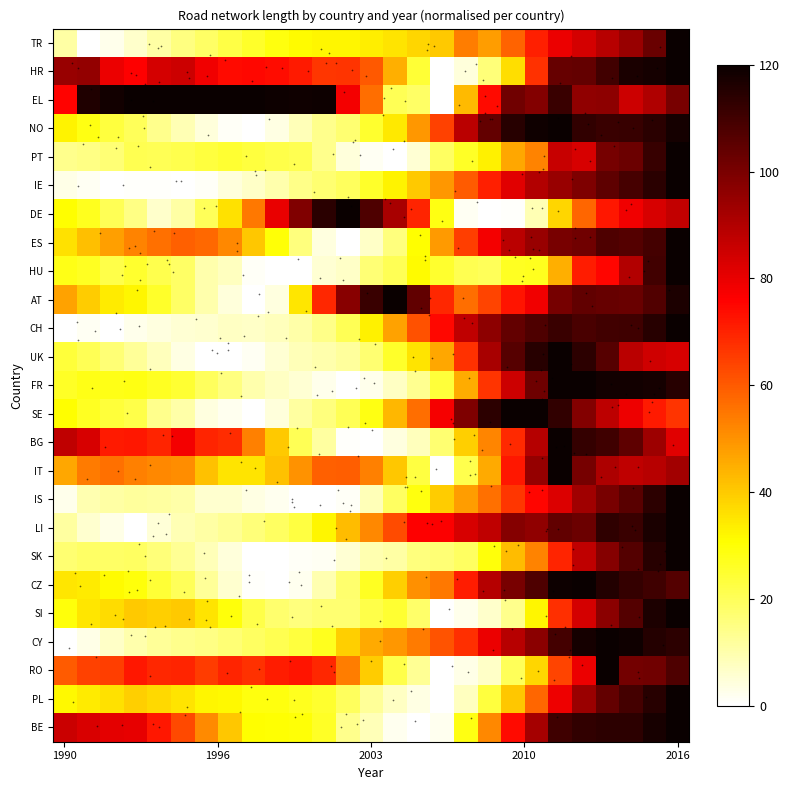

Which series has the largest total across all categories?

EL